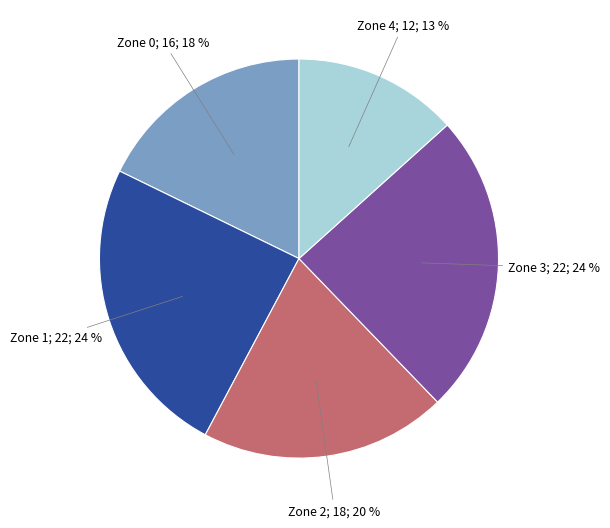

To the nearest percent, what is the average slice percentage?

20%